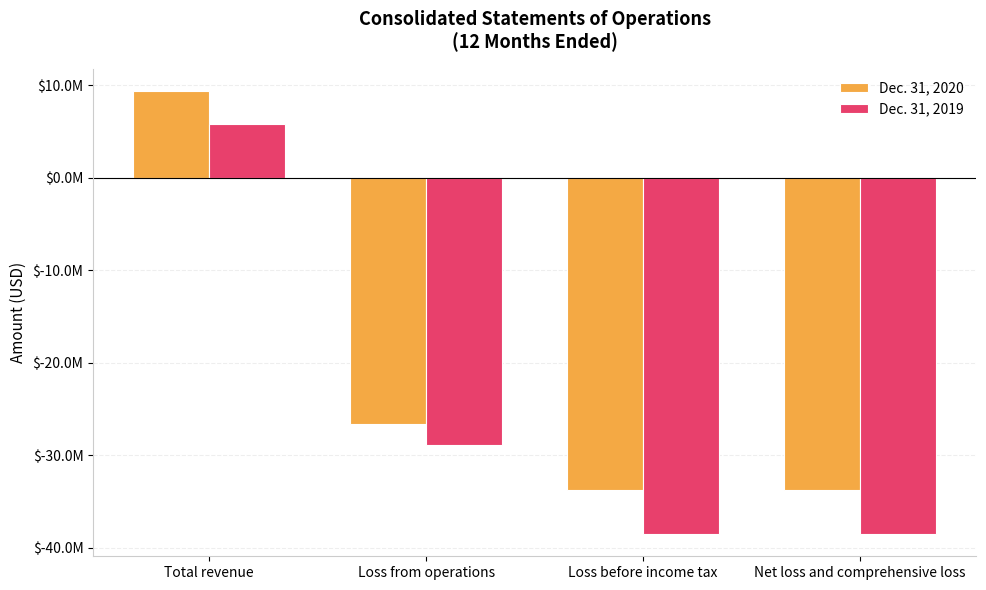

Rank the series by their average value, from lowest to highest.

Dec. 31, 2019, Dec. 31, 2020